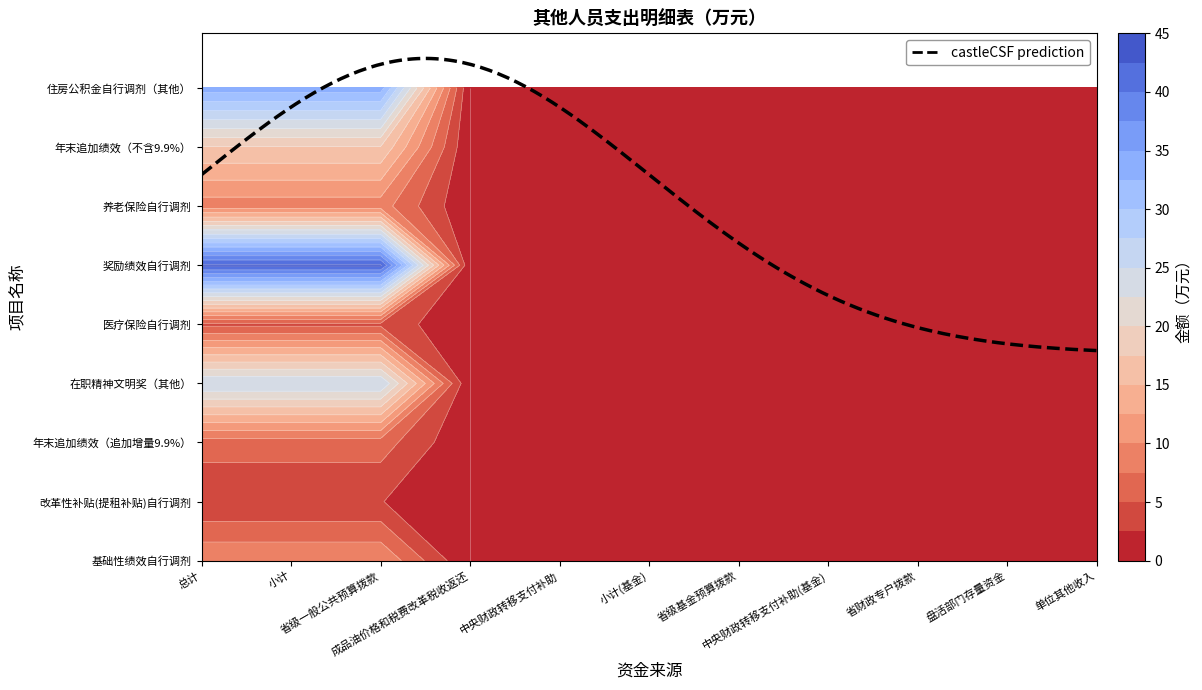

What is the sum of the 奖励绩效自行调剂 values at 省级基金预算拨款 and 小计?

43.0